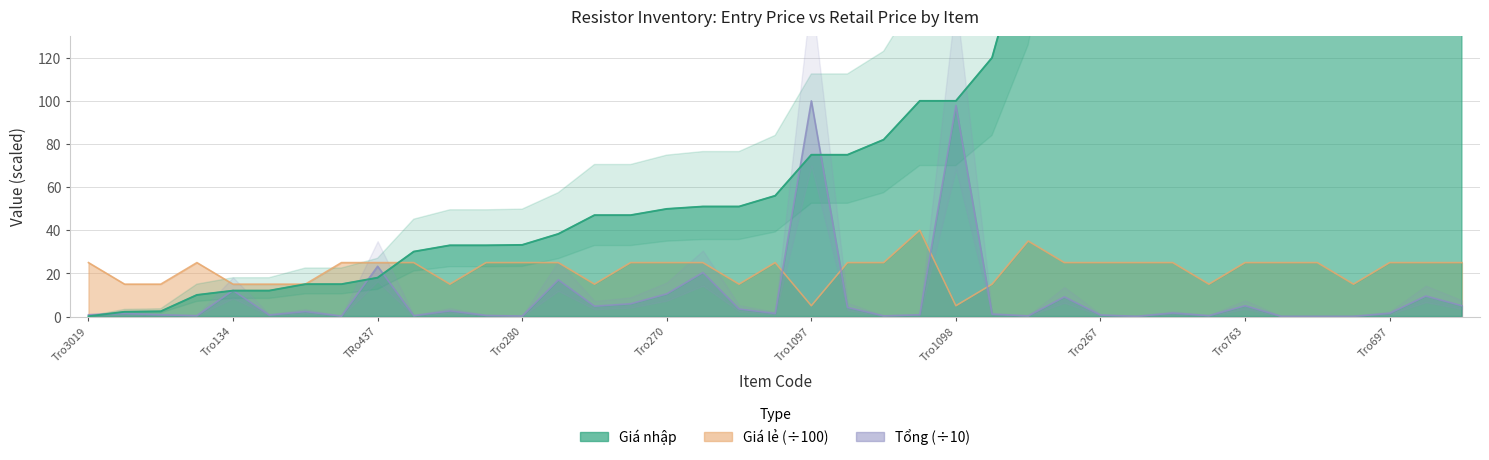

Is the value of Giá lẻ at Tro285 greater than the value of Tổng at Tro763?

Yes